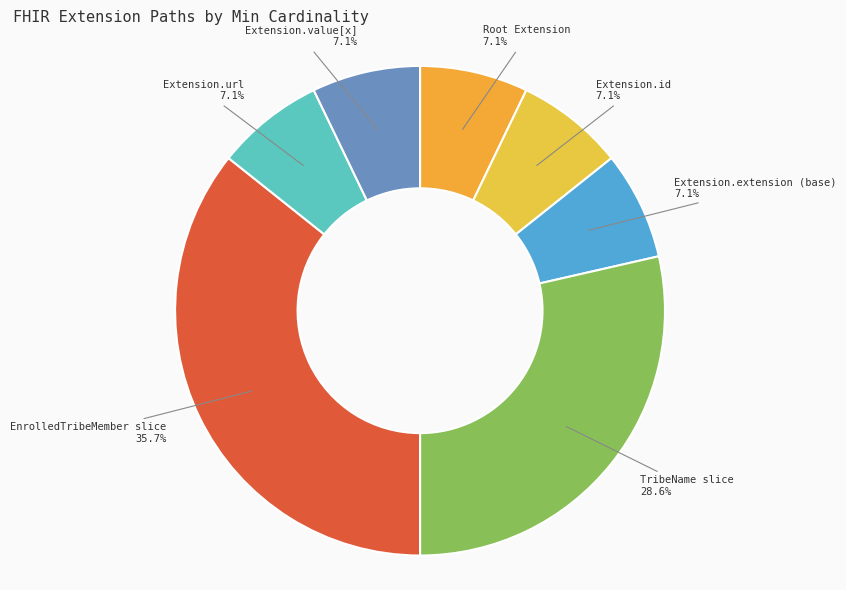

To the nearest percent, what is the average slice percentage?

14%